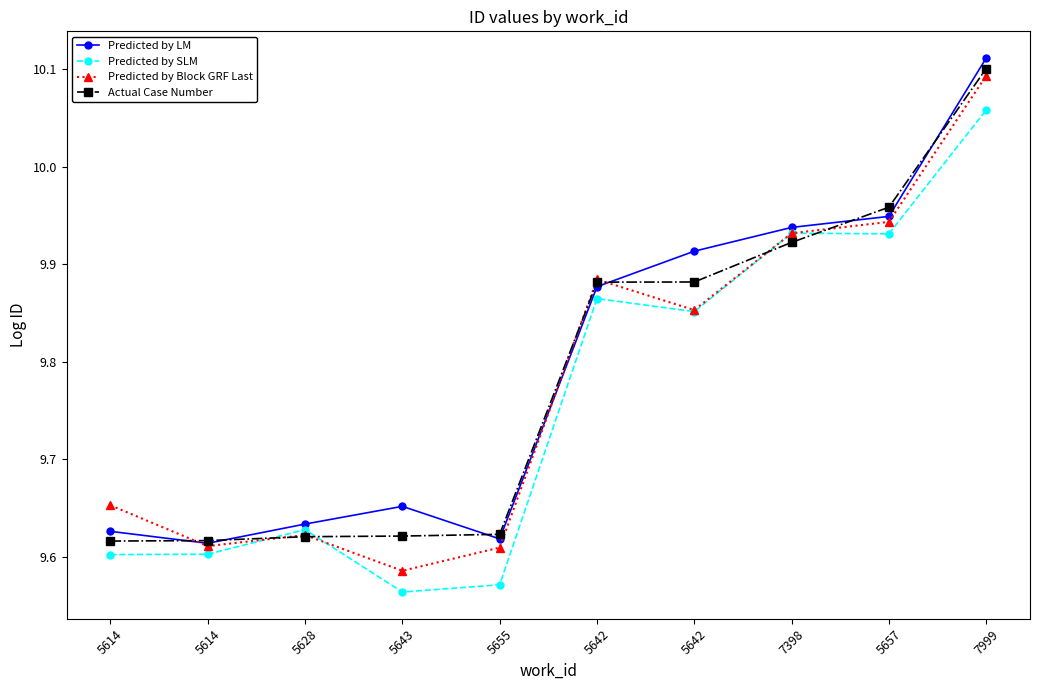

How many data points does each series have?

10